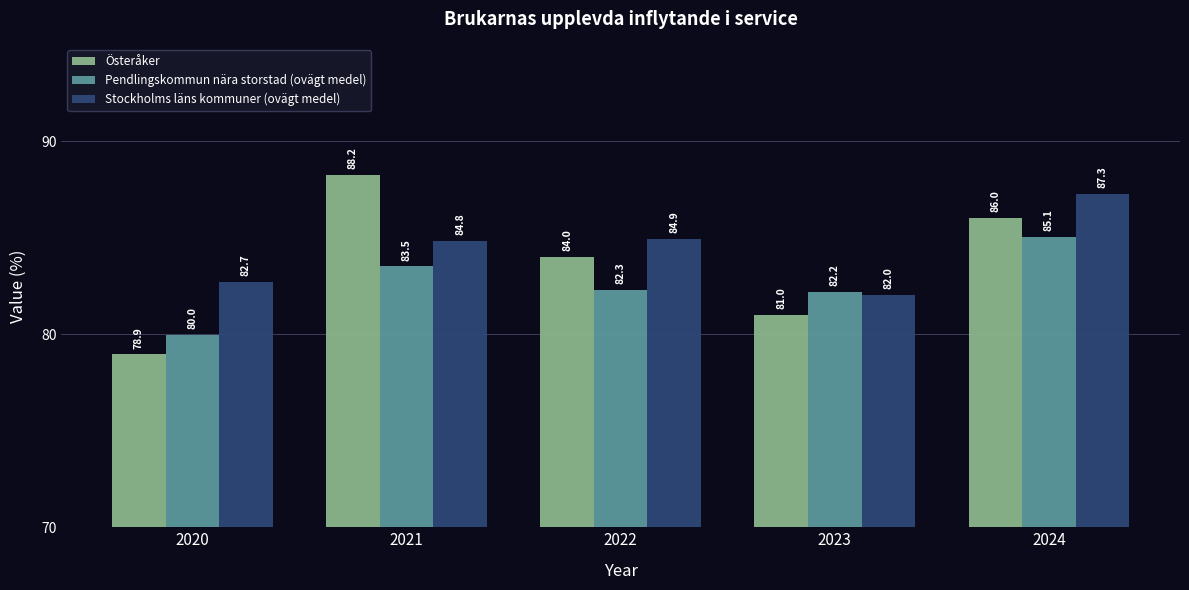

Reading left to right, what are all the values shown in this chart?

Österåker: 78.9	88.2	84.0	81.0	86.0
Pendlingskommun nära storstad (ovägt medel): 80.0	83.5	82.3	82.2	85.1
Stockholms läns kommuner (ovägt medel): 82.7	84.8	84.9	82.0	87.3